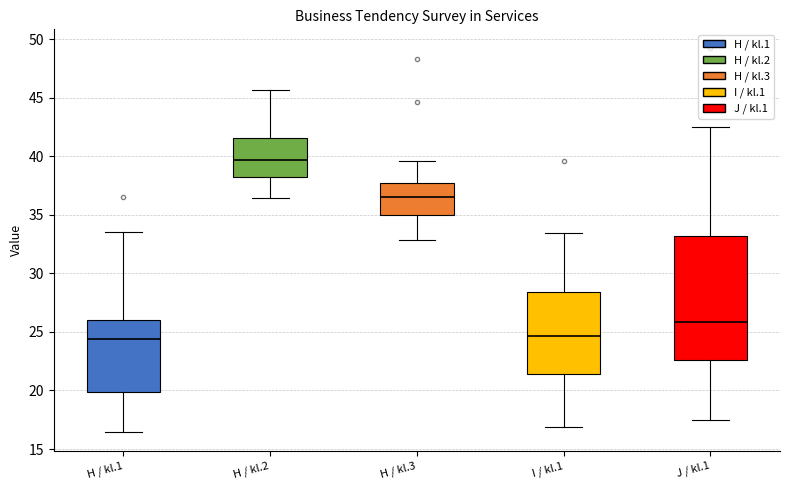

Reading left to right, read every box against the y-axis: the position of its median line, the range the box covers, and the ends of its whiskers. The values are not printed on the chart, so give them approximately, as read against the axis.

H / kl.1: median 24.5, box 20.0 to 26.0, whiskers 16.5 to 33.5
H / kl.2: median 39.5, box 38.0 to 41.5, whiskers 36.5 to 45.5
H / kl.3: median 36.5, box 35.0 to 38.0, whiskers 33.0 to 39.5
I / kl.1: median 24.5, box 21.5 to 28.5, whiskers 17.0 to 33.5
J / kl.1: median 26.0, box 22.5 to 33.0, whiskers 17.5 to 42.5